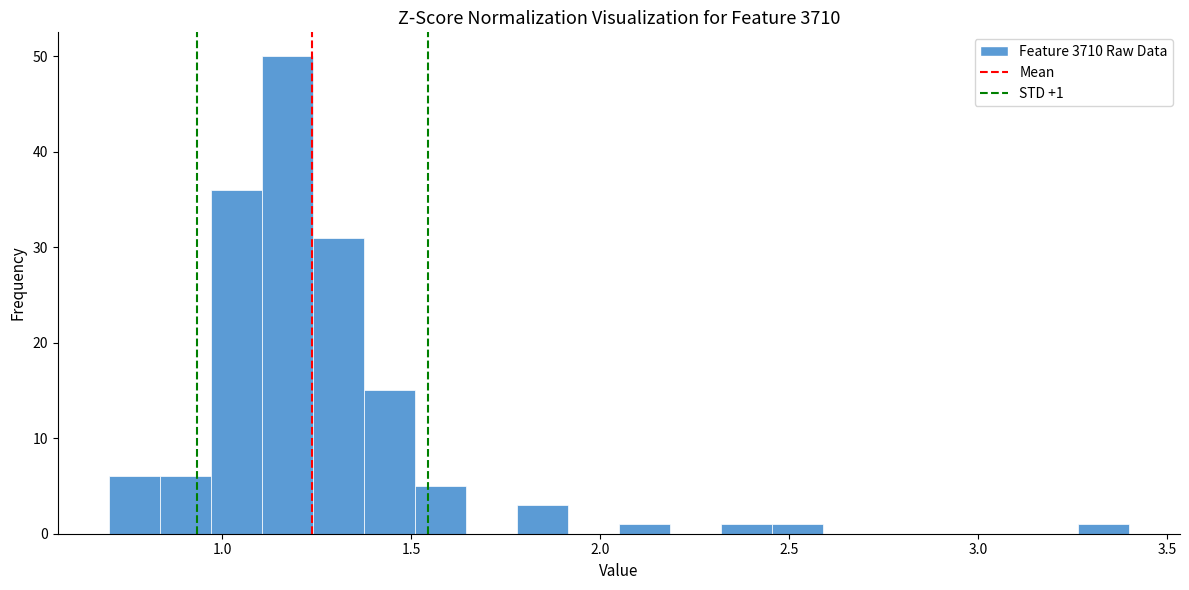

Read against the x-axis, roughly where is the centre of the tallest bar?

1.15